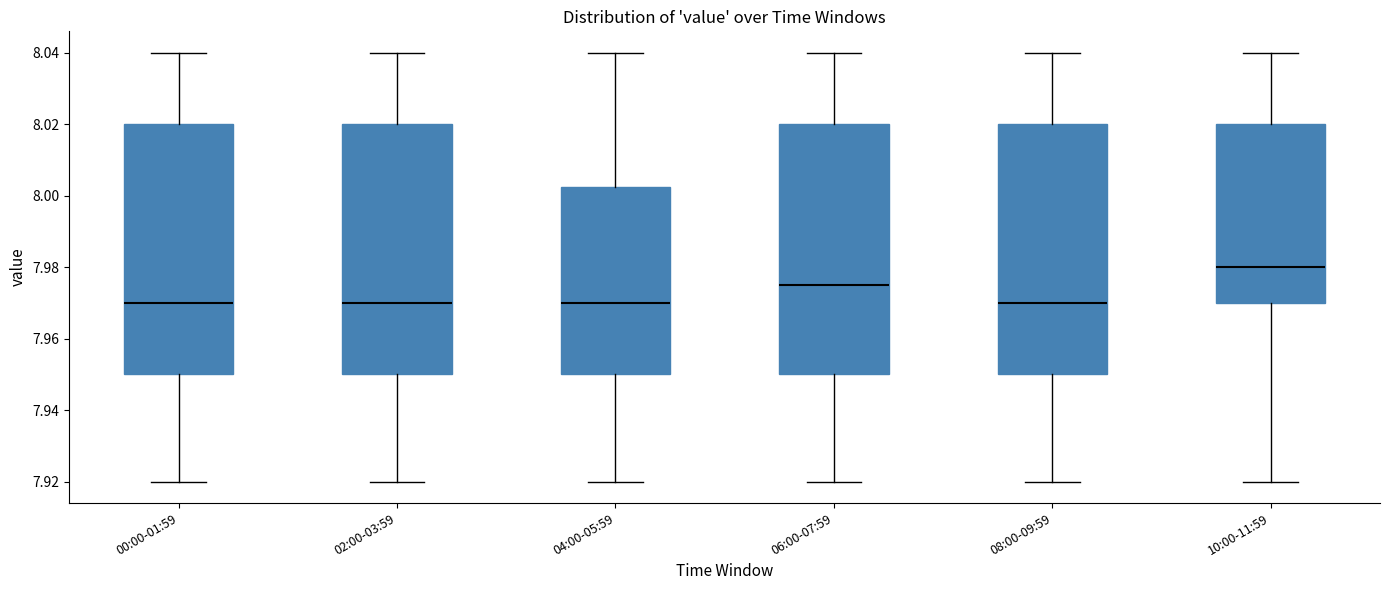

Where does the lower whisker of the box for 08:00-09:59 end on the y-axis? The values are not printed on the chart, so give them approximately, as read against the axis.

7.920